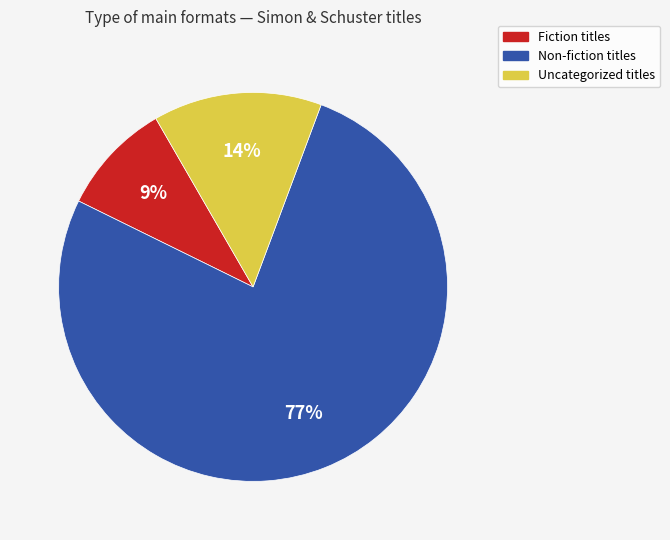

To the nearest percent, what is the average slice percentage?

33%